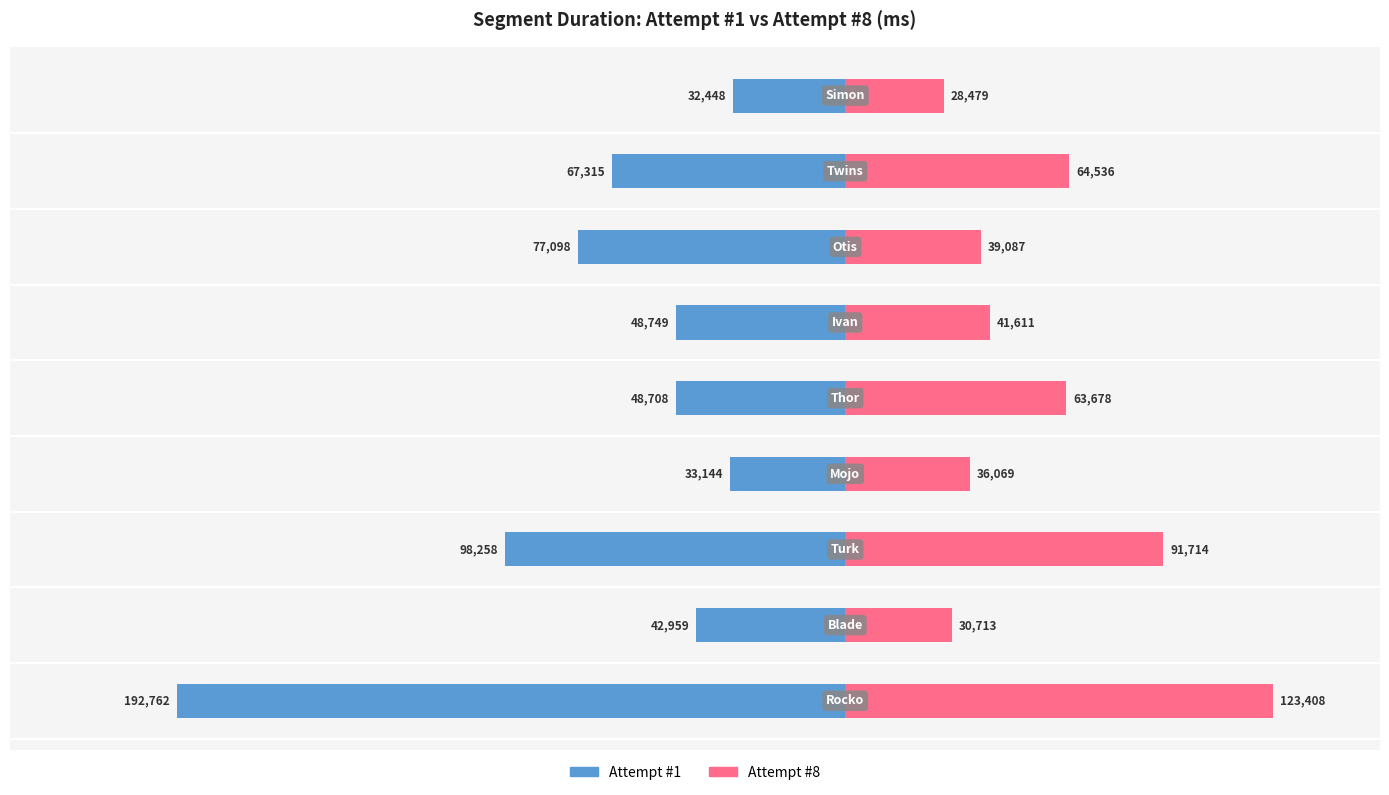

Which series changed the most between −150000 and −100000?

Attempt #1